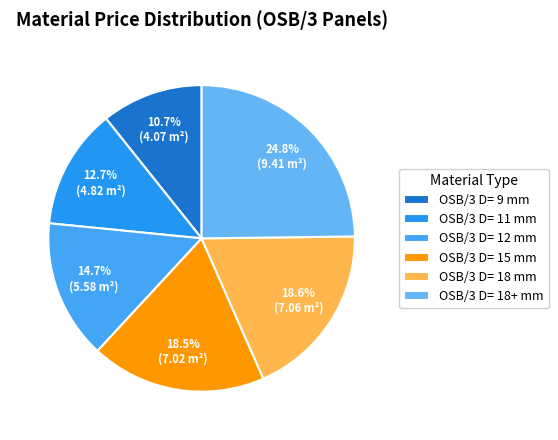

What percentage is the OSB/3 D= 9 mm slice, to the nearest percent?

11%